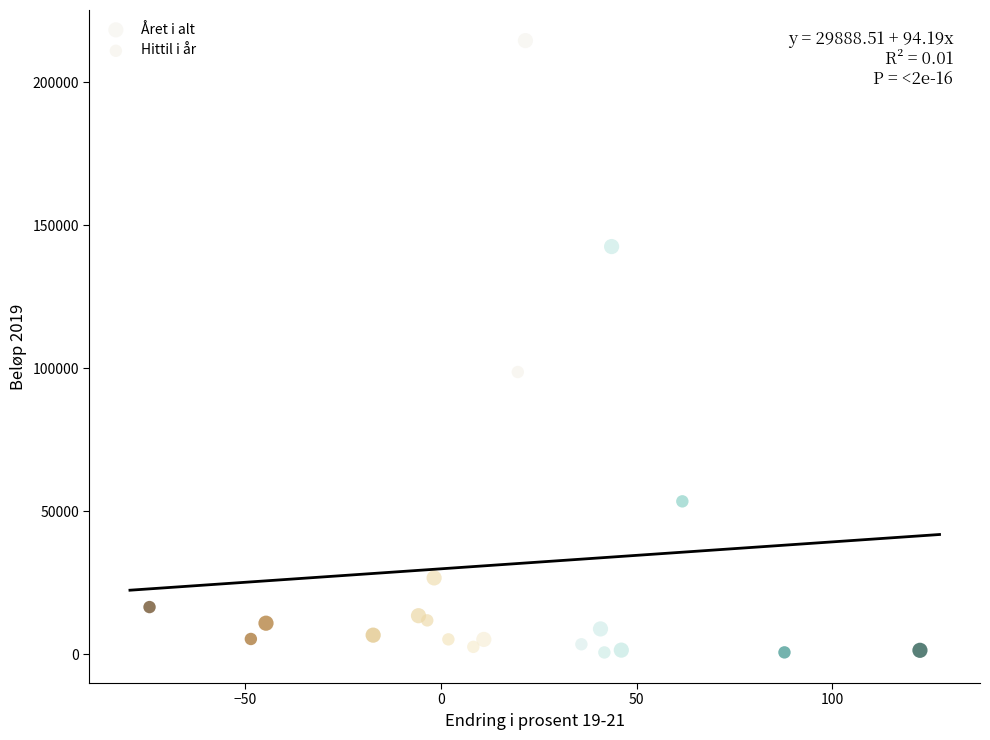

Which series has the widest spread of Y values?

Året i alt